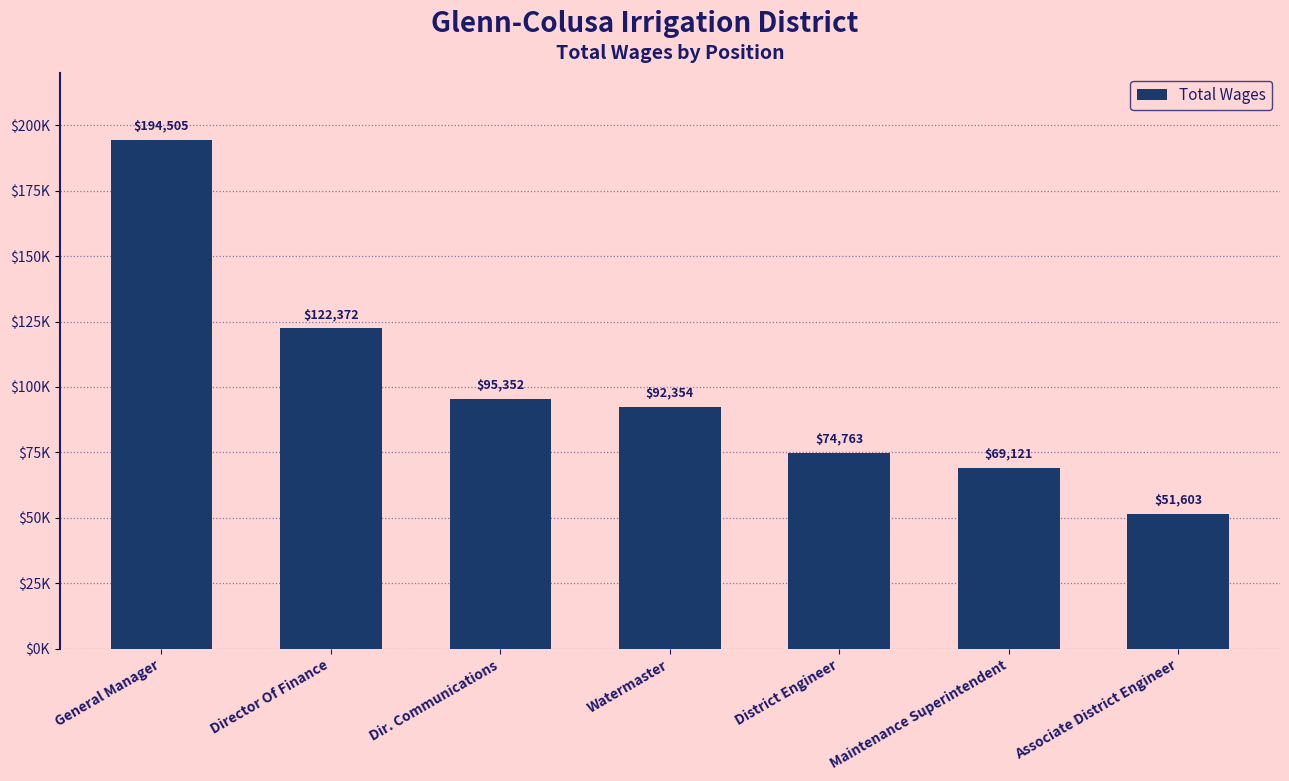

Rank the categories by value from lowest to highest.

Associate District Engineer, Maintenance Superintendent, District Engineer, Watermaster, Dir. Communications, Director Of Finance, General Manager